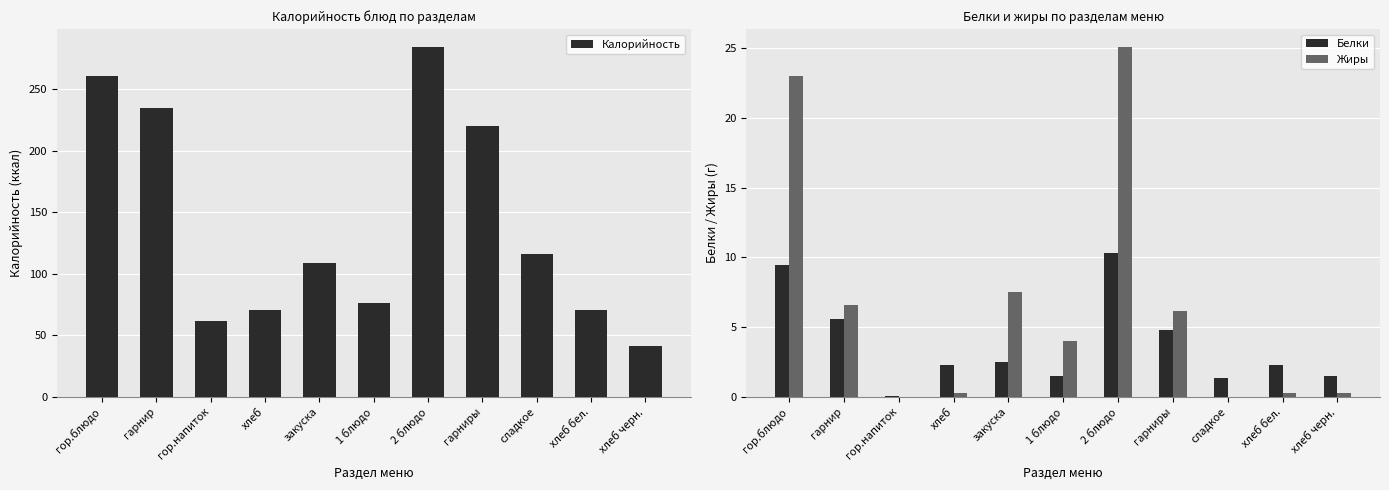

What is the average value of the Жиры series?

6.7